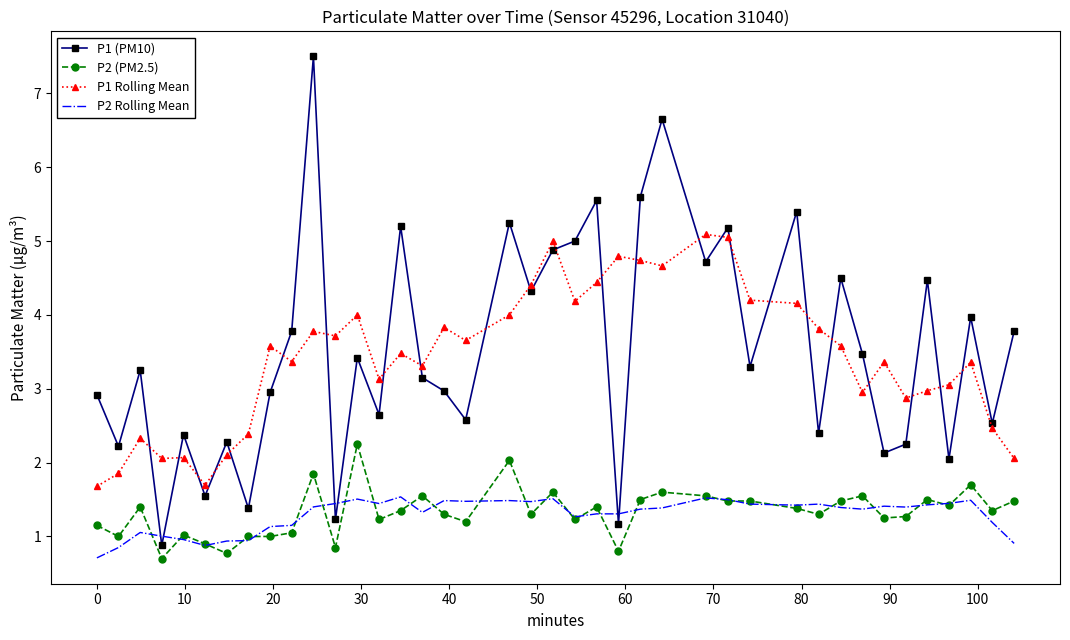

What is the minimum value for P1 (PM10)?

0.9